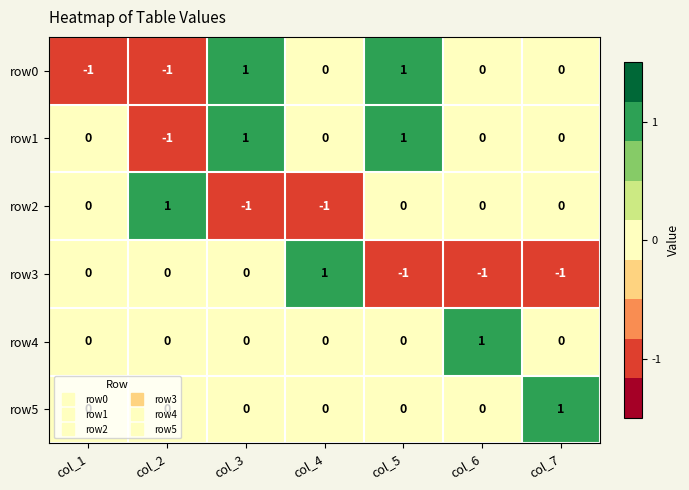

Count the row3 values in the range -1 to 0.

6